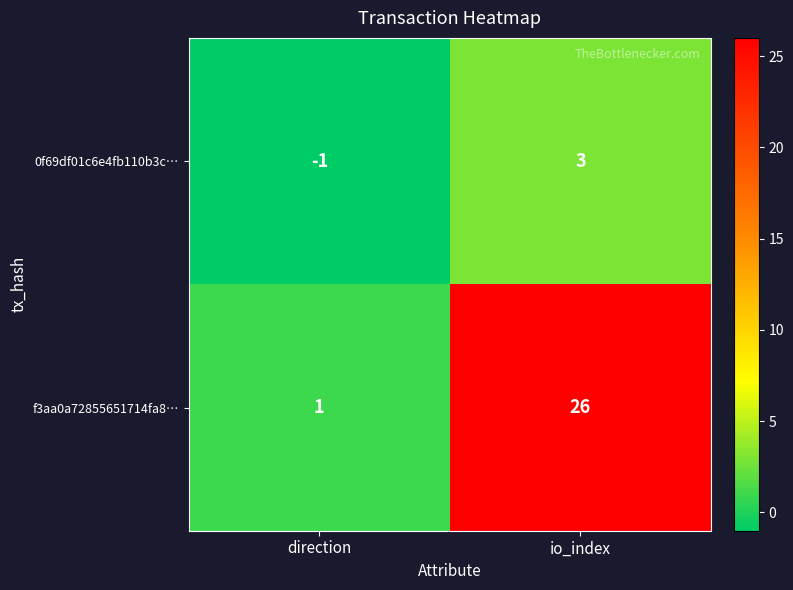

How many categories are shown in the chart?

2